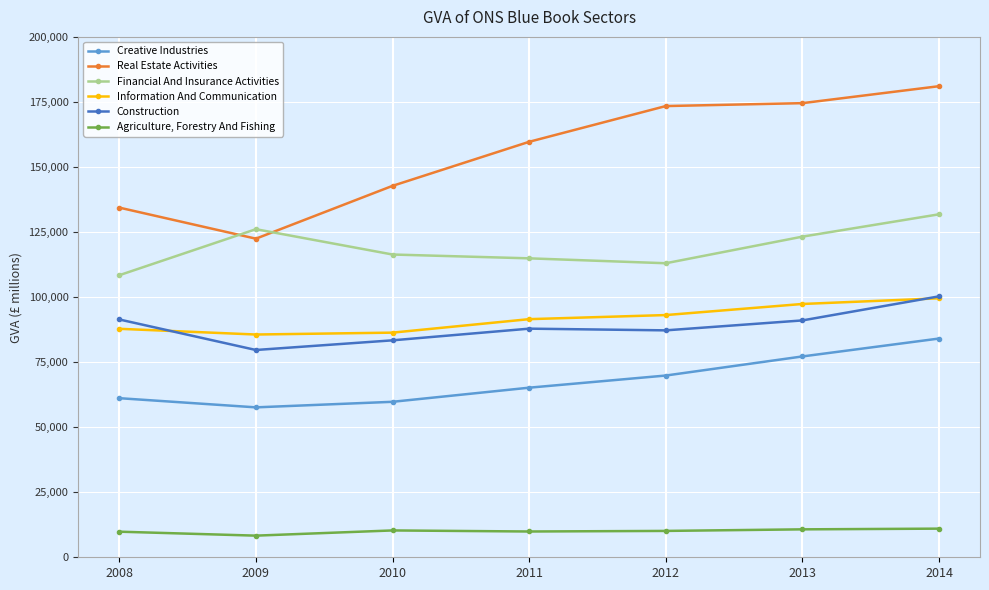

What is the minimum value for Construction?

79666